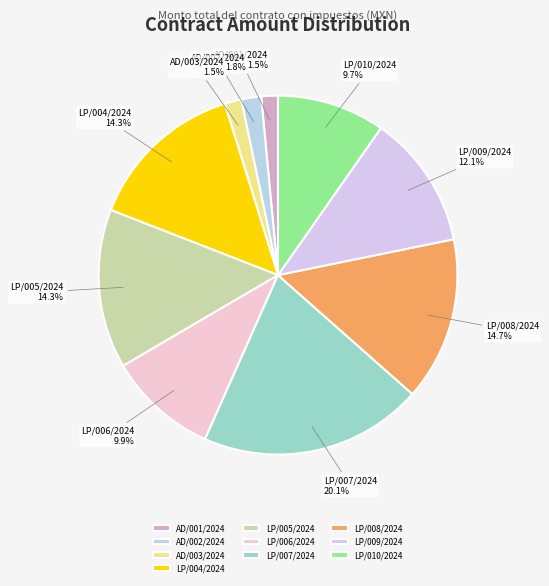

The LP/008/2024 slice represents 23% of the pie. True or false?

False